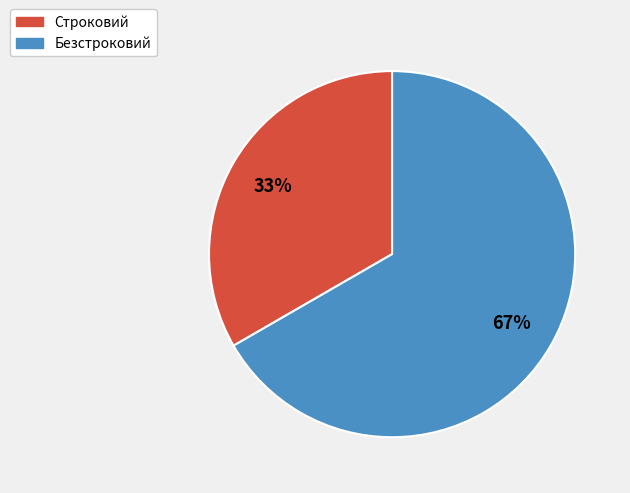

How many segments does this pie chart have?

2